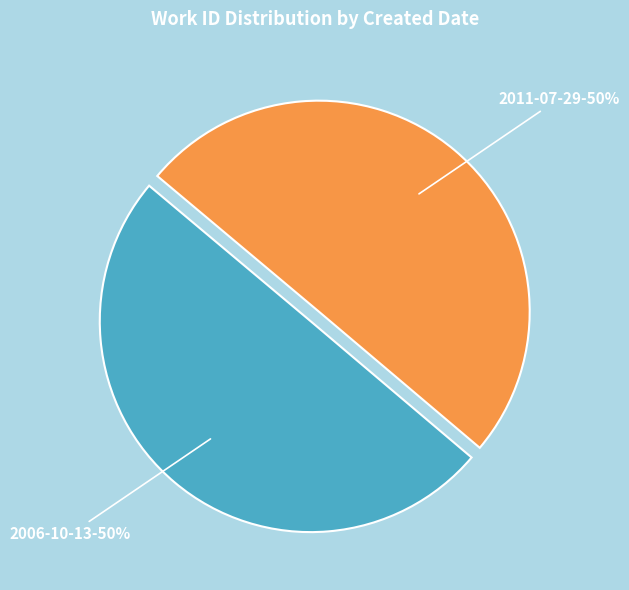

Approximately how many times larger is the value at 2006-10-13 compared to 2011-07-29?

1.0